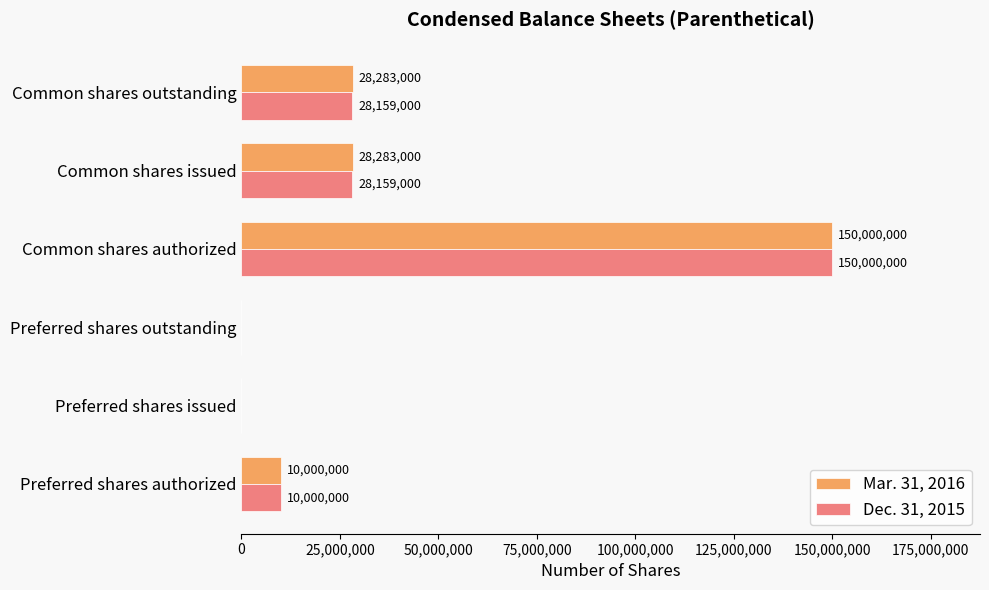

Count the number of data series in this chart.

2